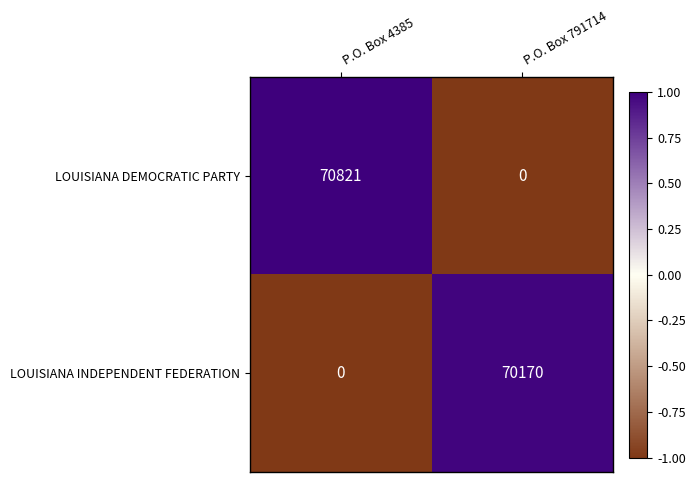

List the series in order of their peak value, highest first.

LOUISIANA DEMOCRATIC PARTY, LOUISIANA INDEPENDENT FEDERATION